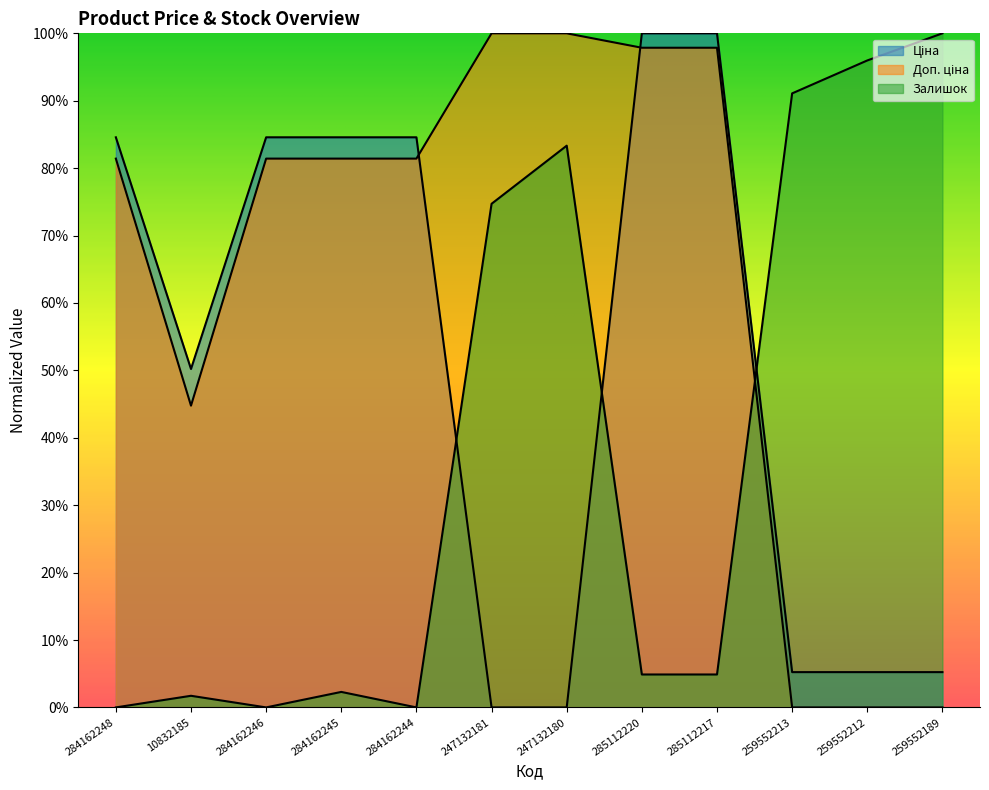

How many categories are shown in the chart?

12